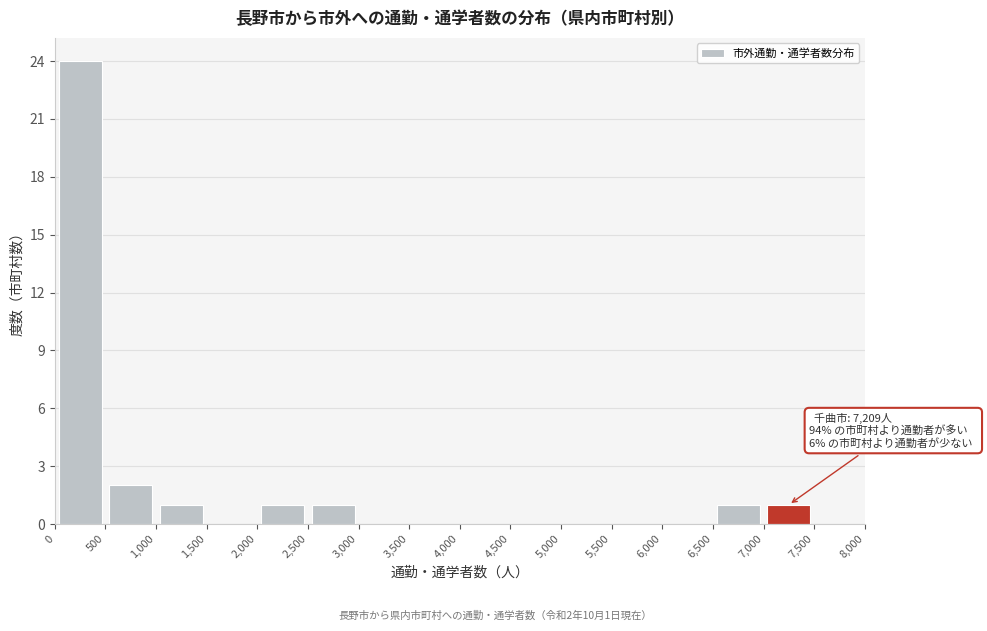

Which range on the x-axis has the tallest bar?

0 to 500